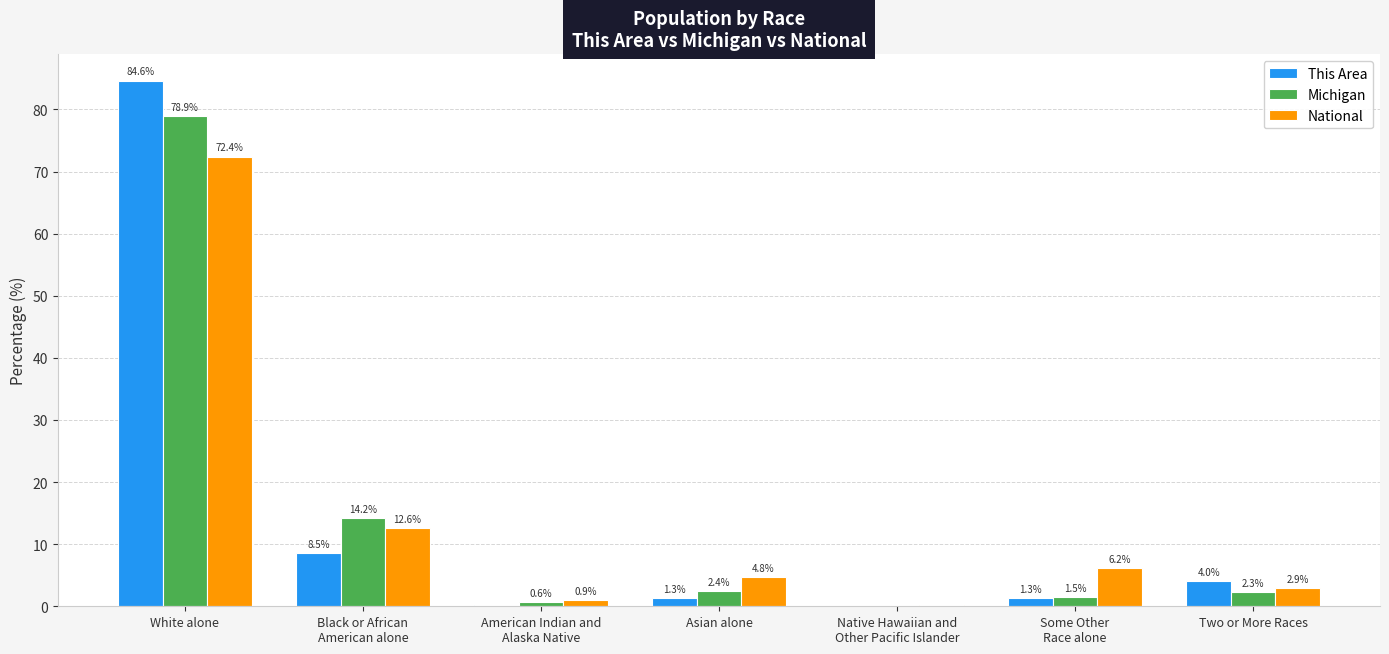

True or false: Michigan has a value of 0.0 at Native Hawaiian and
Other Pacific Islander.

True